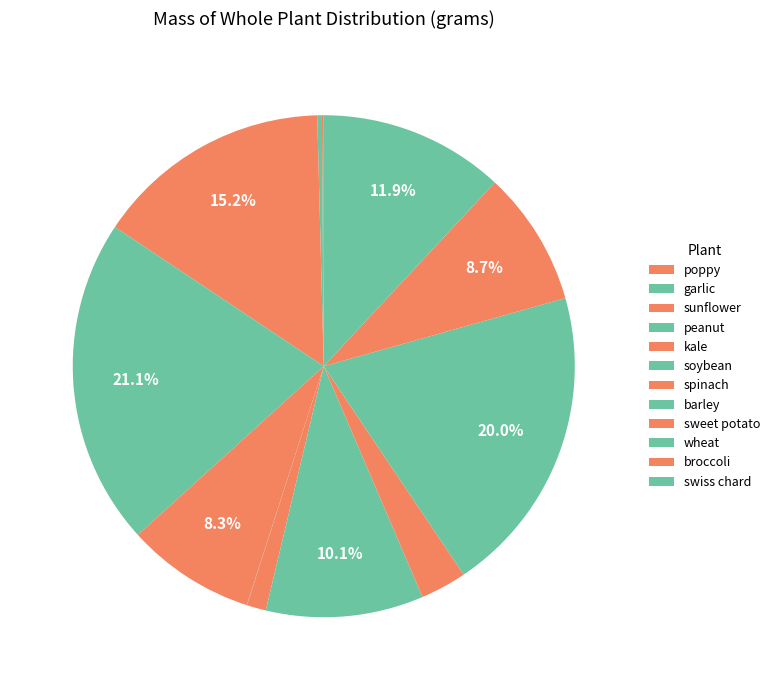

Rank the categories by value from highest to lowest.

peanut, wheat, sunflower, swiss chard, barley, broccoli, kale, sweet potato, spinach, garlic, poppy, soybean